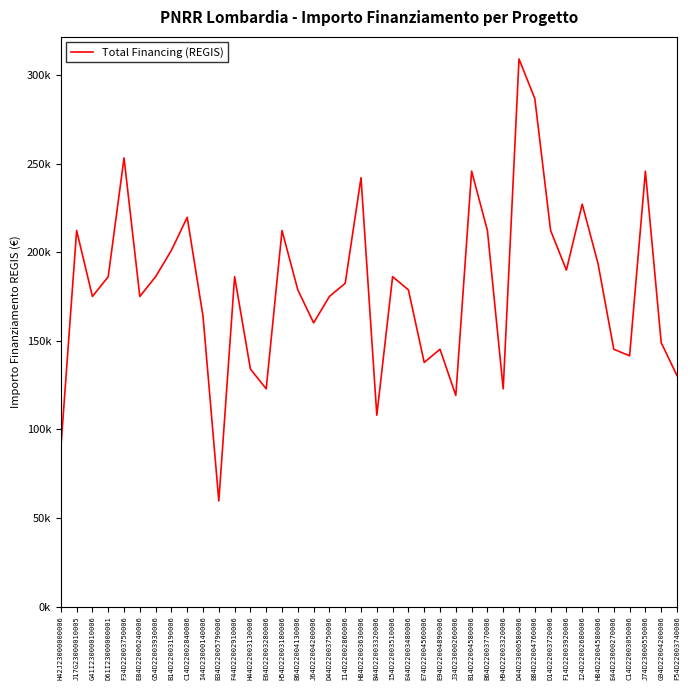

What is the average value?

180143.2